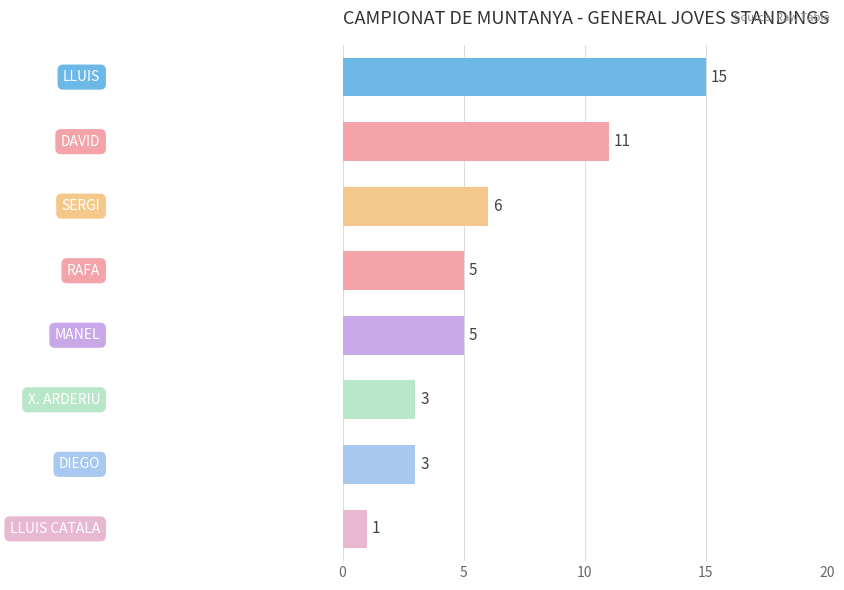

What is the maximum value shown in the chart?

15